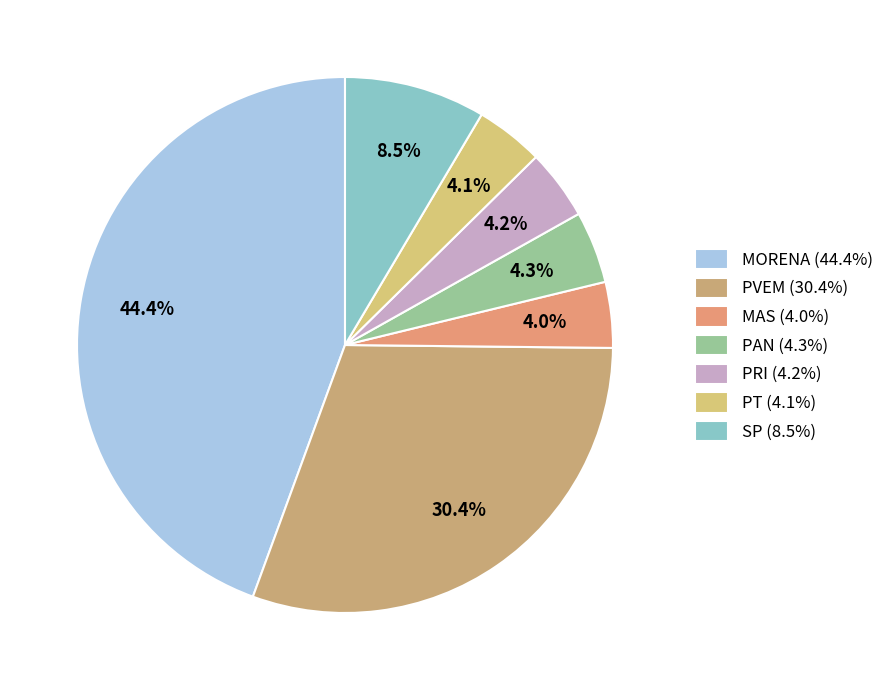

How many slices are in this pie chart?

7